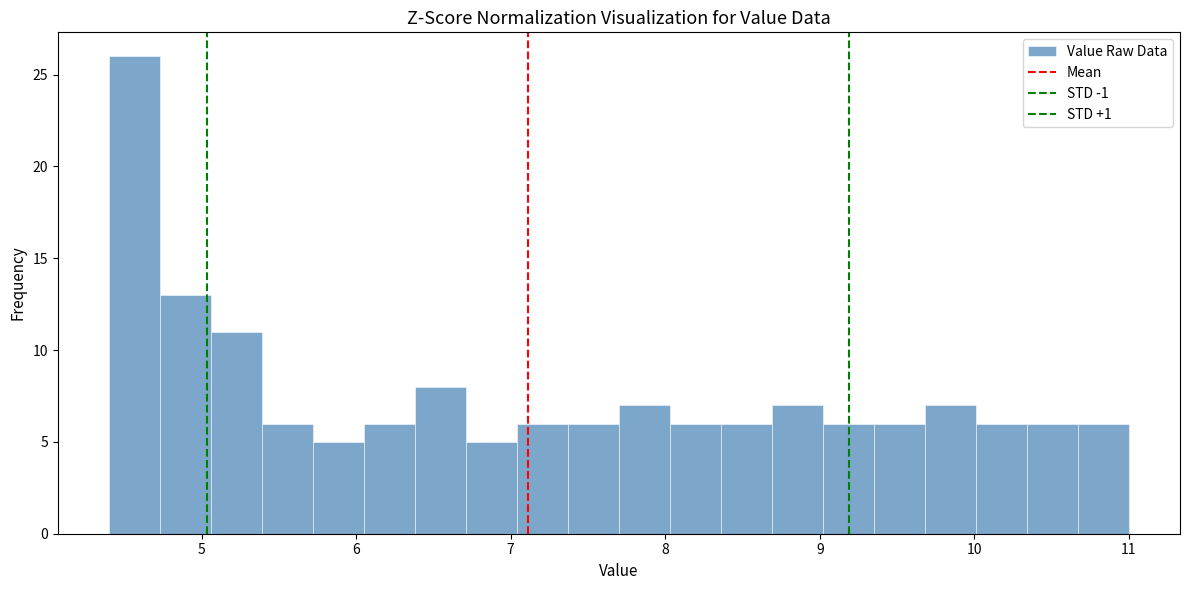

Read against the x-axis, roughly where is the centre of the tallest bar?

4.6